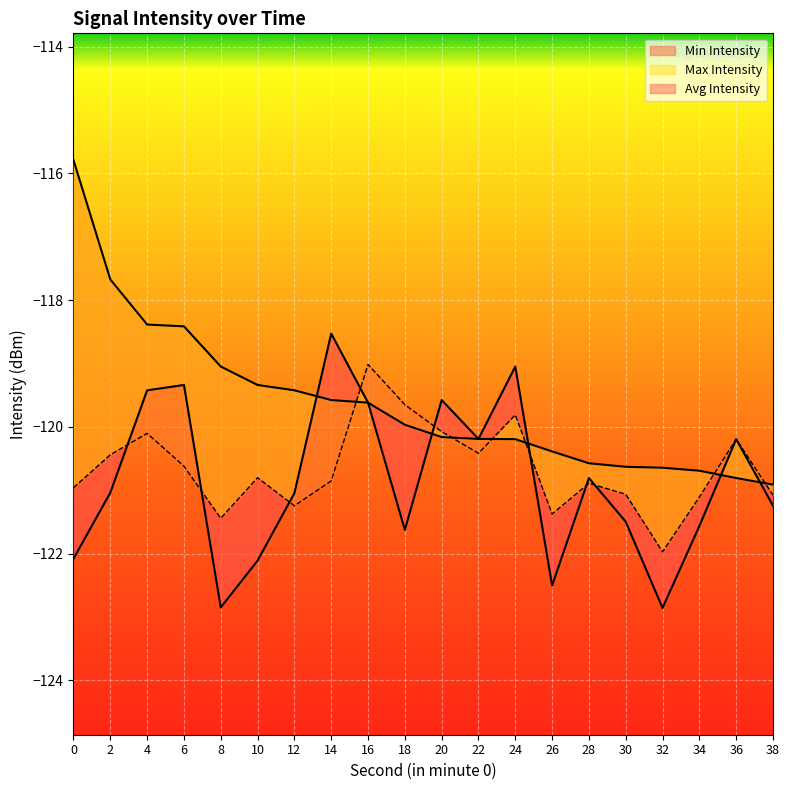

In Avg Intensity, how many points are lower than both neighbors (excluding endpoints)?

5